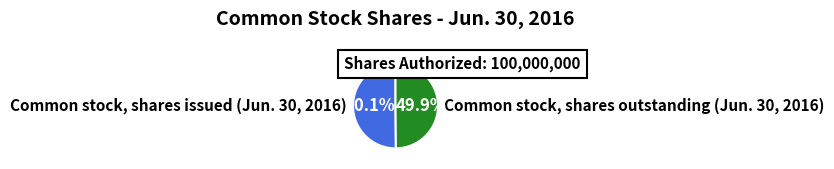

What percentage is NOT represented by Common stock, shares issued (Jun. 30, 2016)?

49.9%